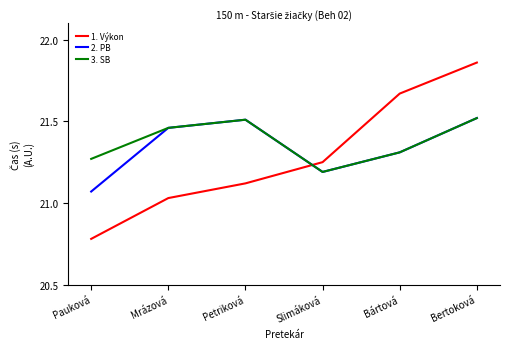

What position from the right is Bártová?

2